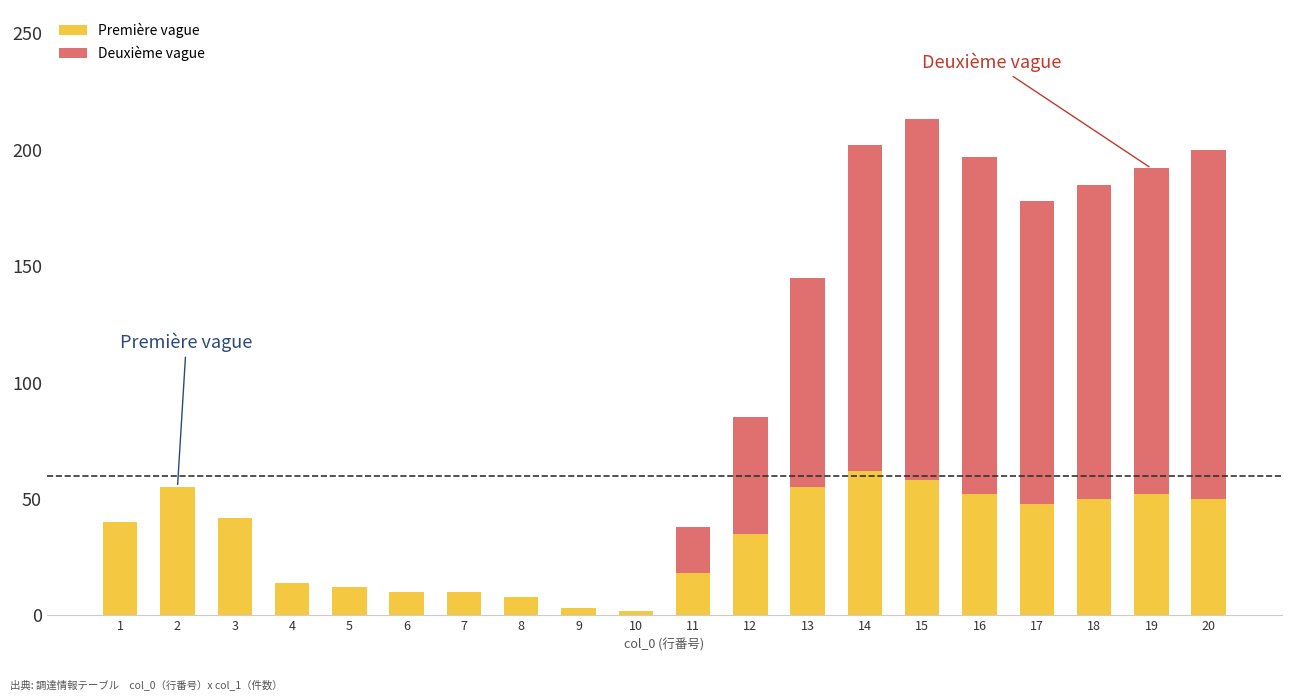

What is the maximum value for Première vague?

62